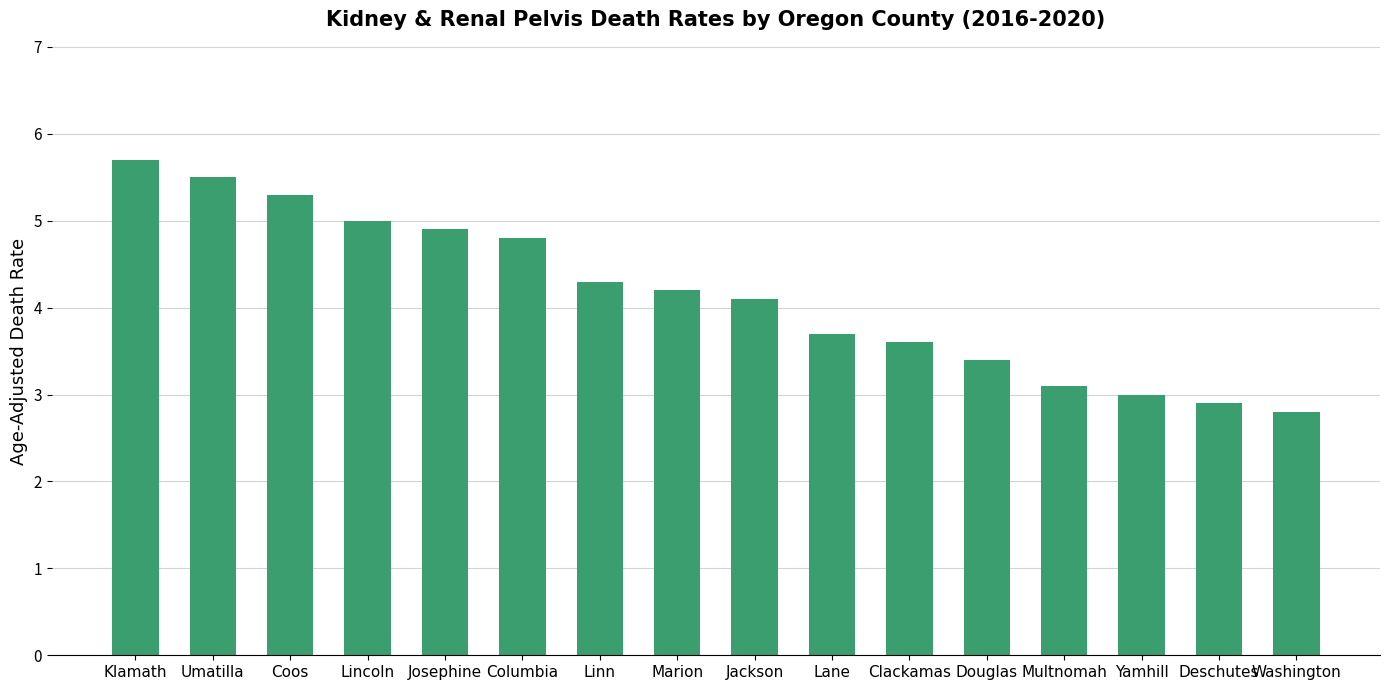

Between Yamhill and Multnomah, which is larger?

Multnomah